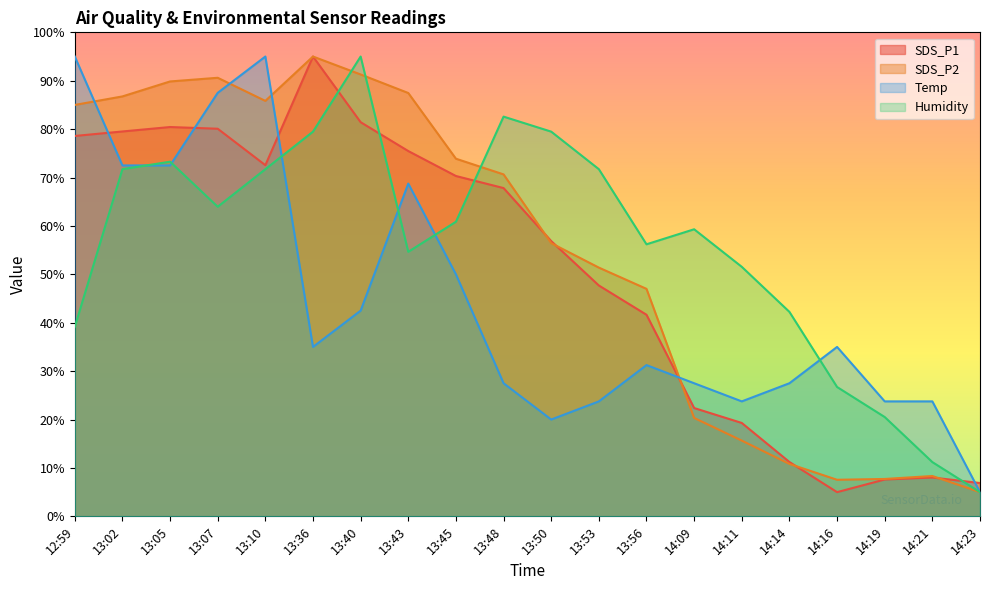

Between which two adjacent categories do Temp and Humidity first intersect?

13:02 and 13:05